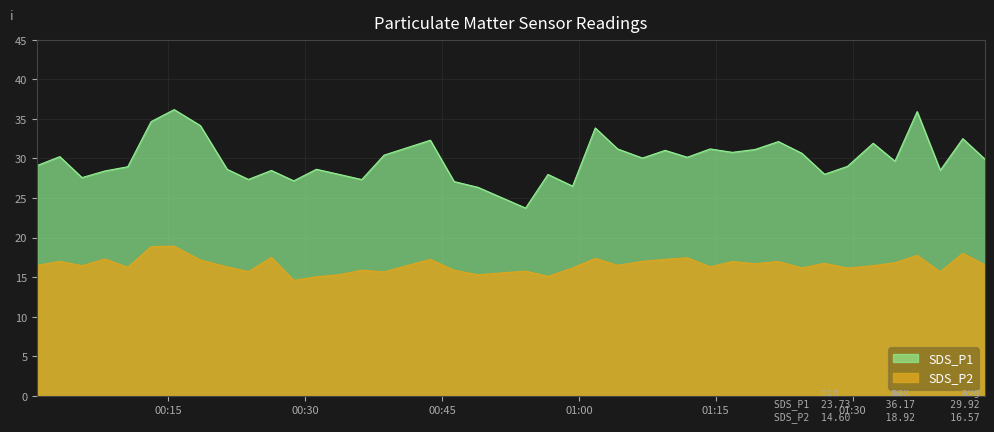

What is the difference between the maximum and minimum values in the SDS_P1 series?

12.4